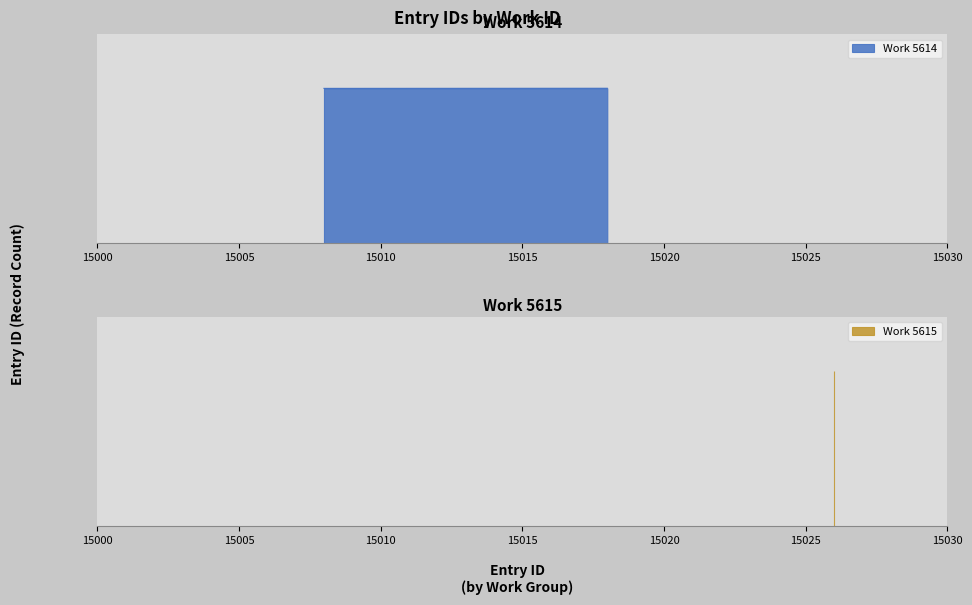

What value does the data have at 15010, to the nearest 10?

15020